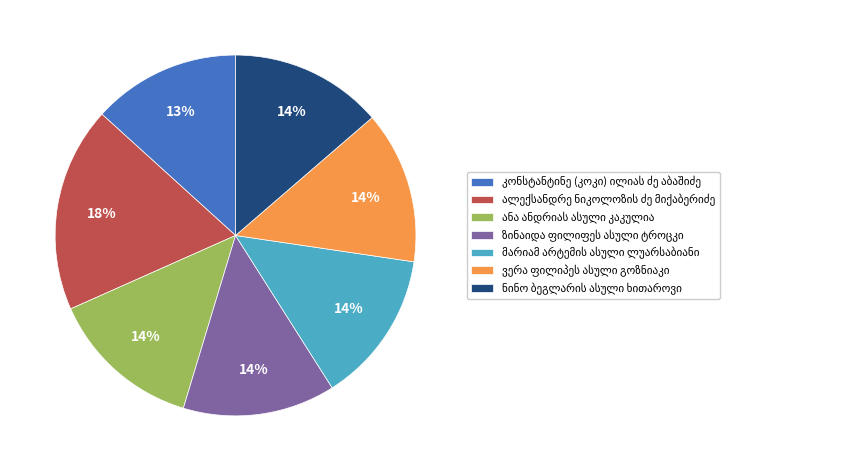

Is there any slice that represents more than half of the pie?

No